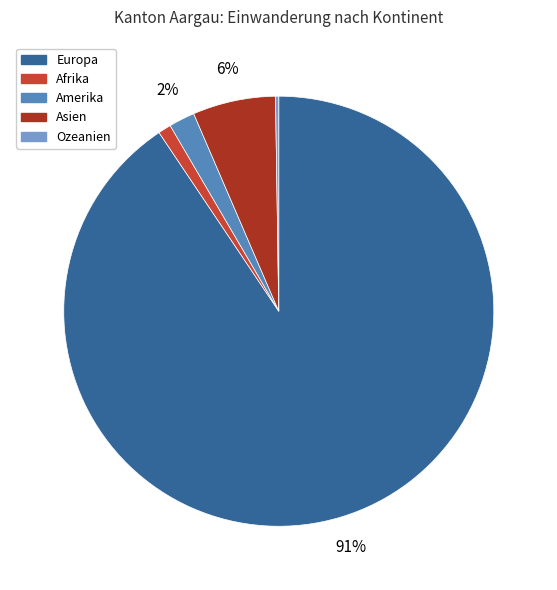

The Amerika slice represents 2% of the pie. True or false?

True